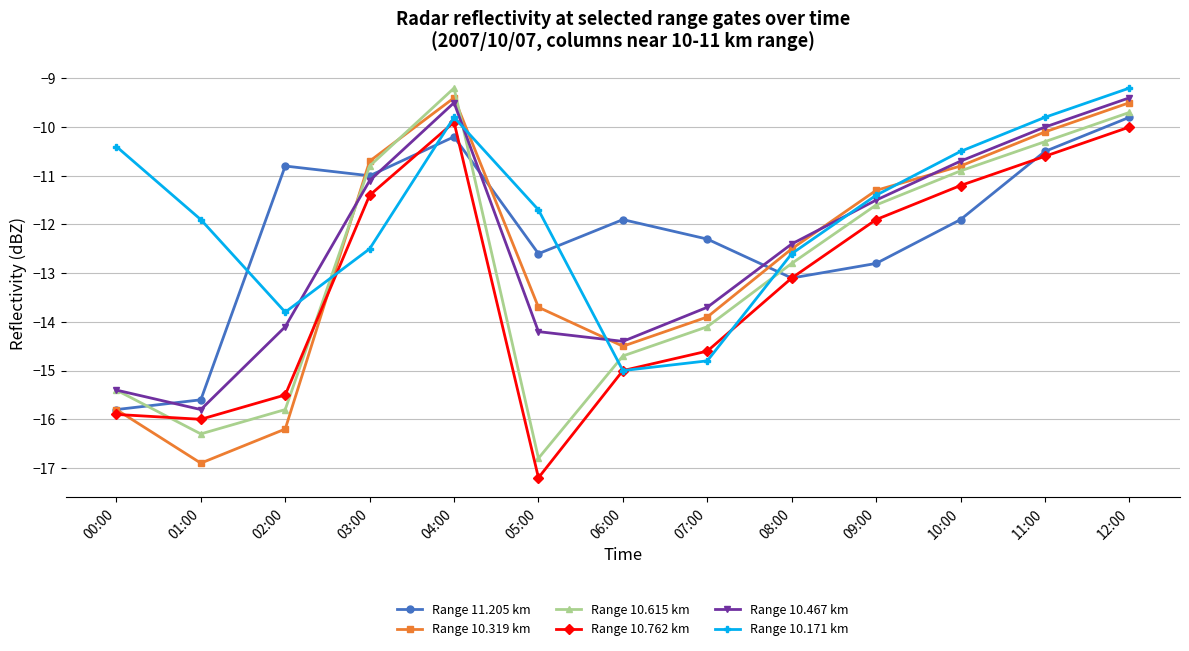

Which series has the largest total across all categories?

Range 10.171 km